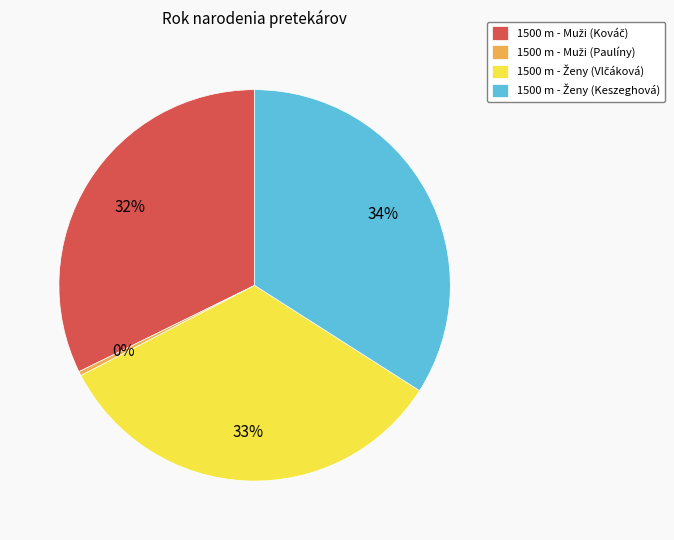

Does any single category account for the majority?

No